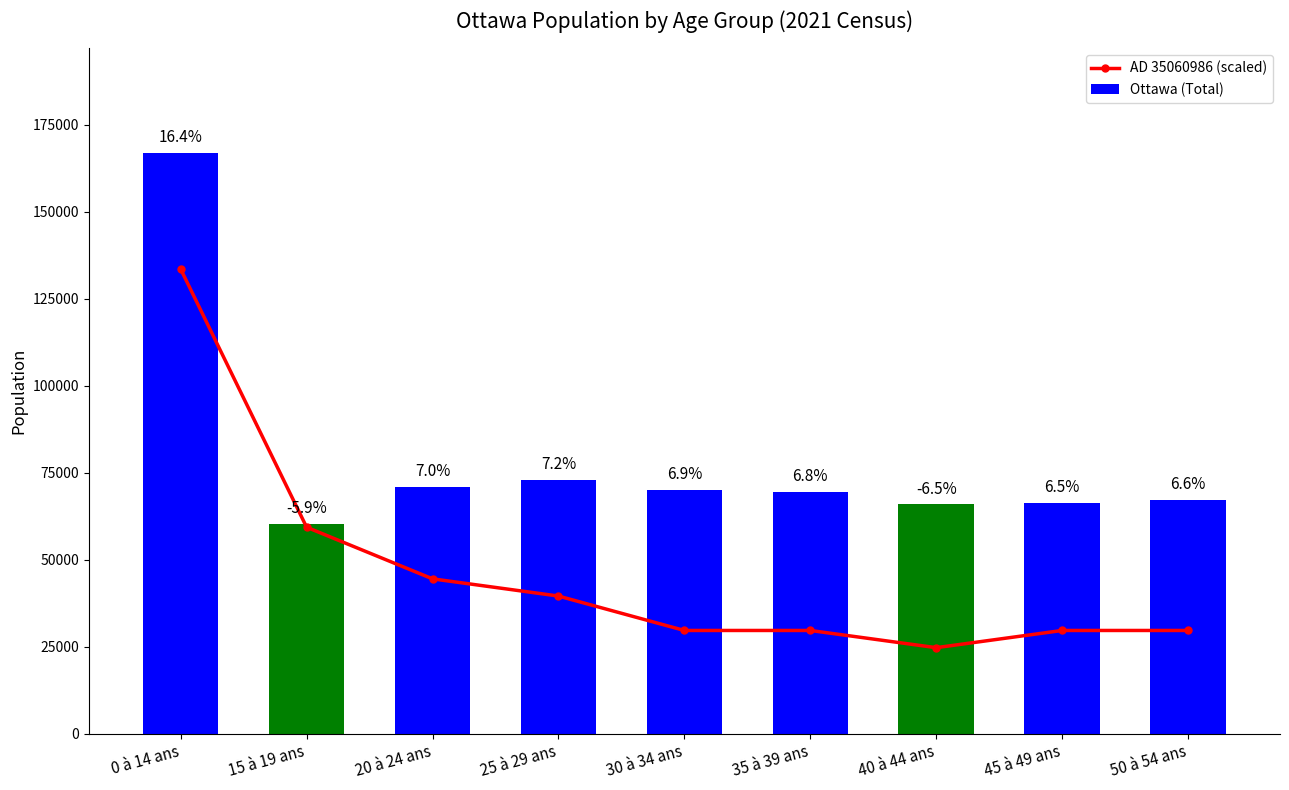

The Ottawa (Total) series shows 65890.0 at 40 à 44 ans. True or false?

True